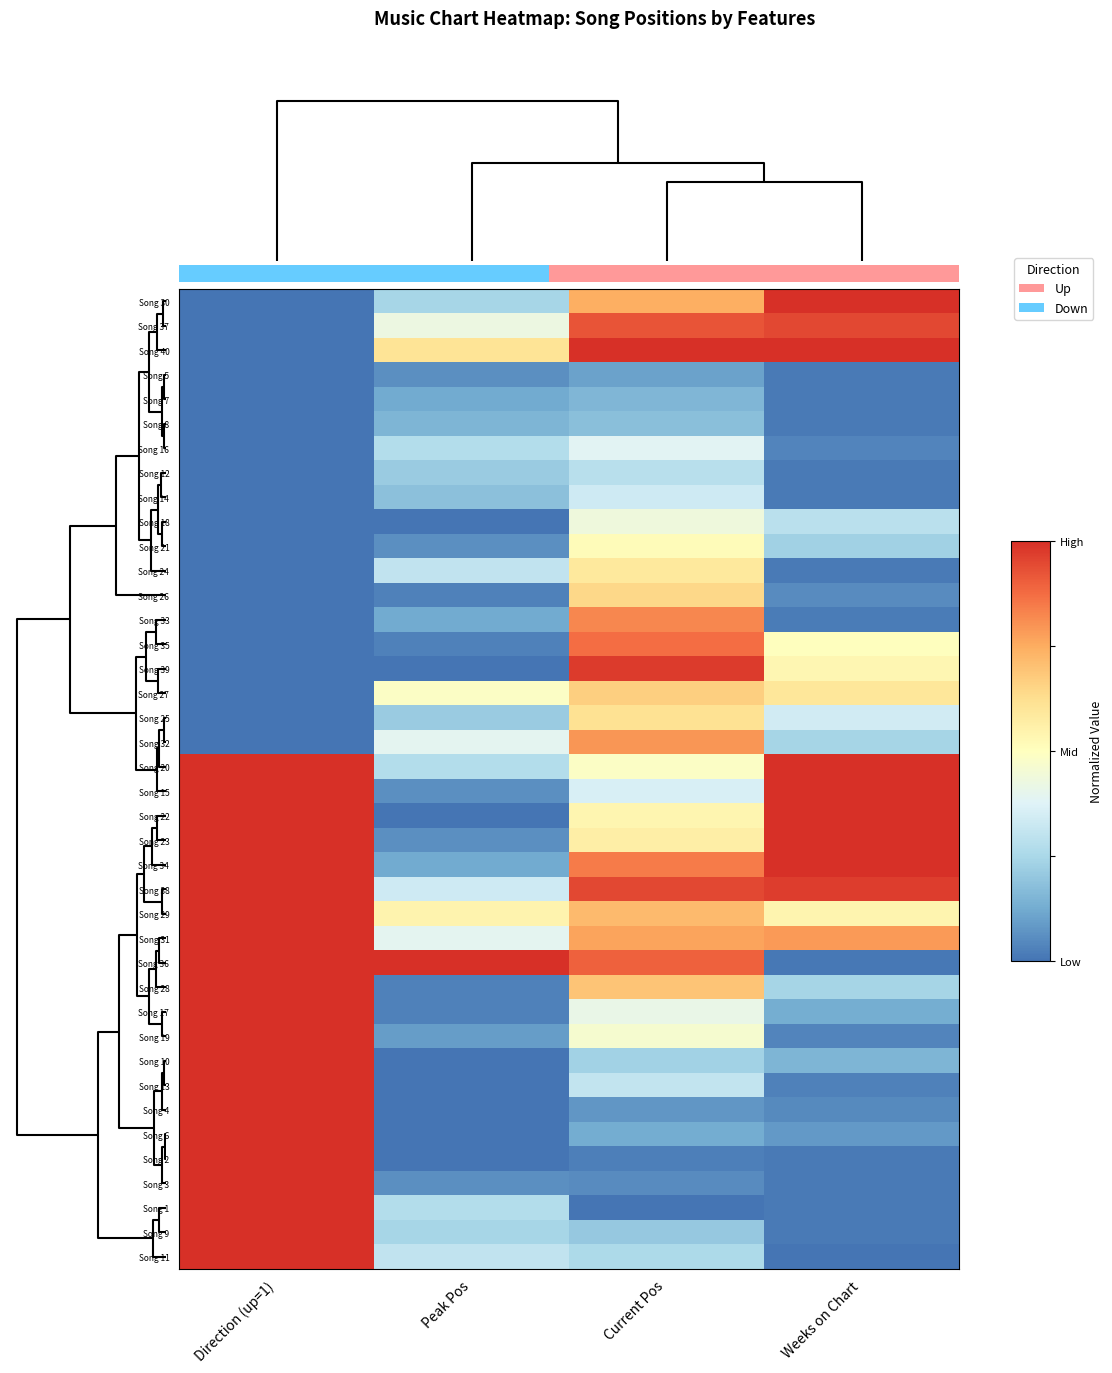

What is the maximum value shown in the chart?

1.0